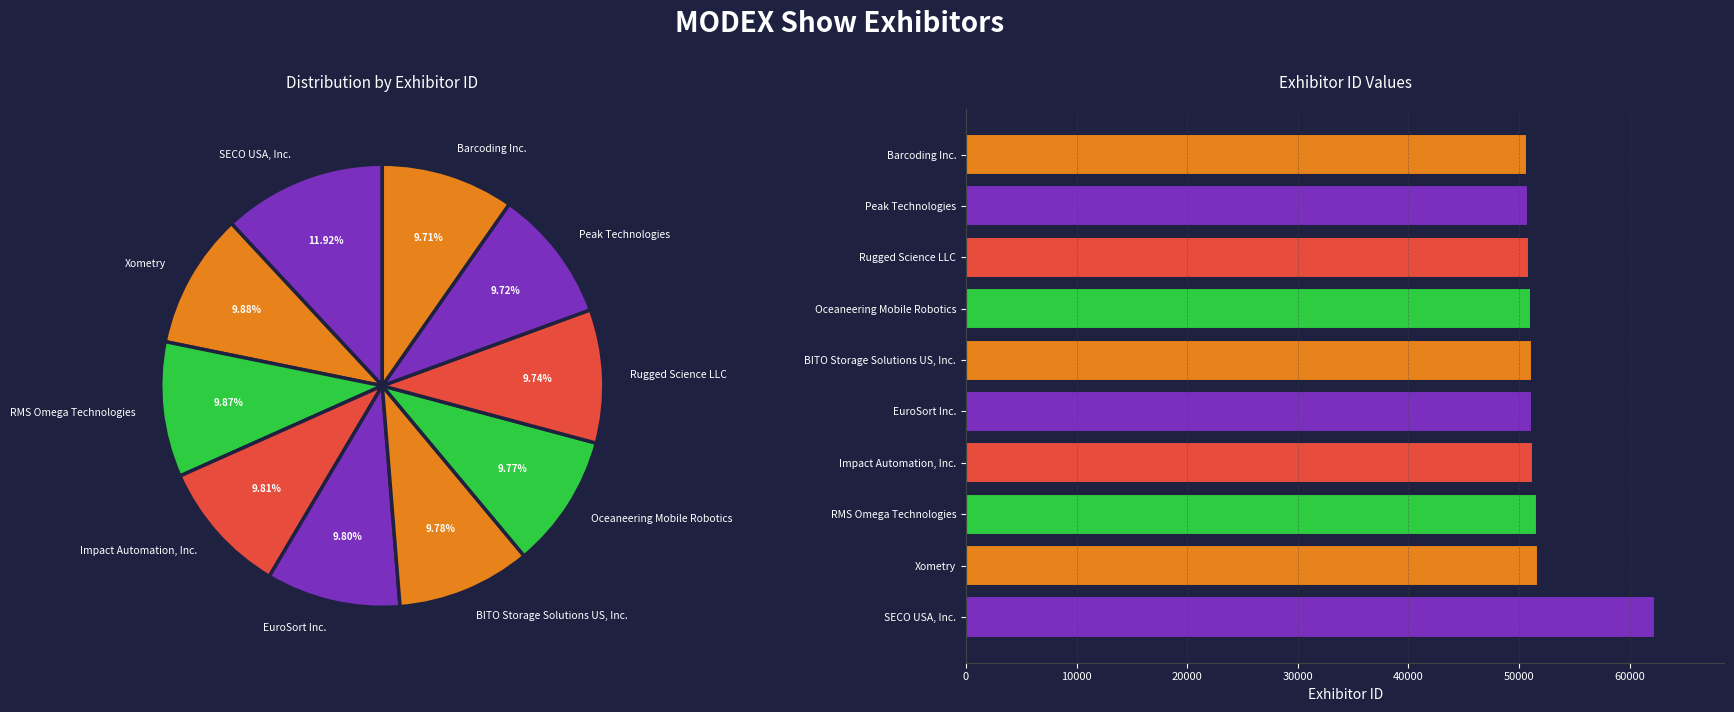

Count the number of slices in the pie.

10